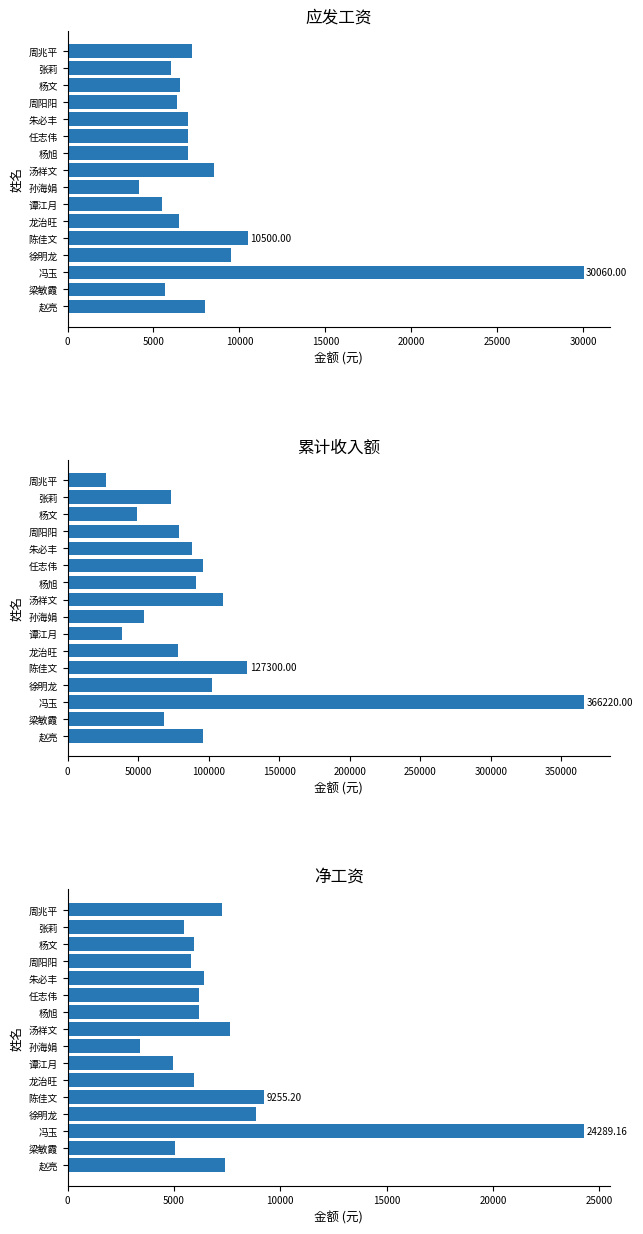

Which series has the largest total across all categories?

累计收入额